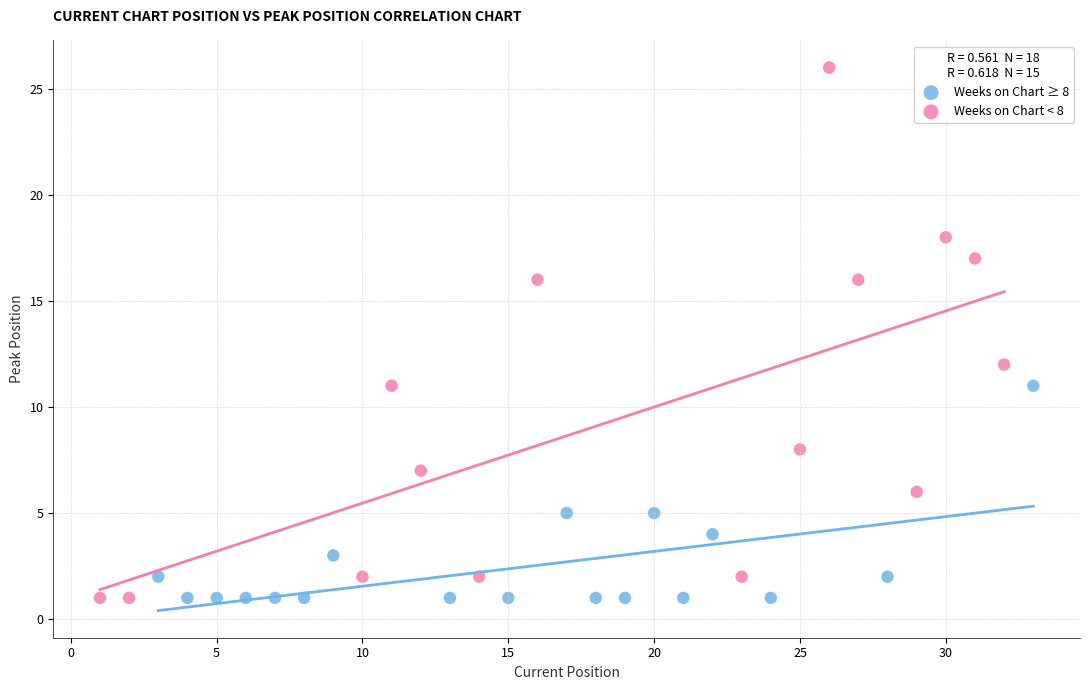

Which series has the widest spread of Y values?

Weeks on Chart < 8